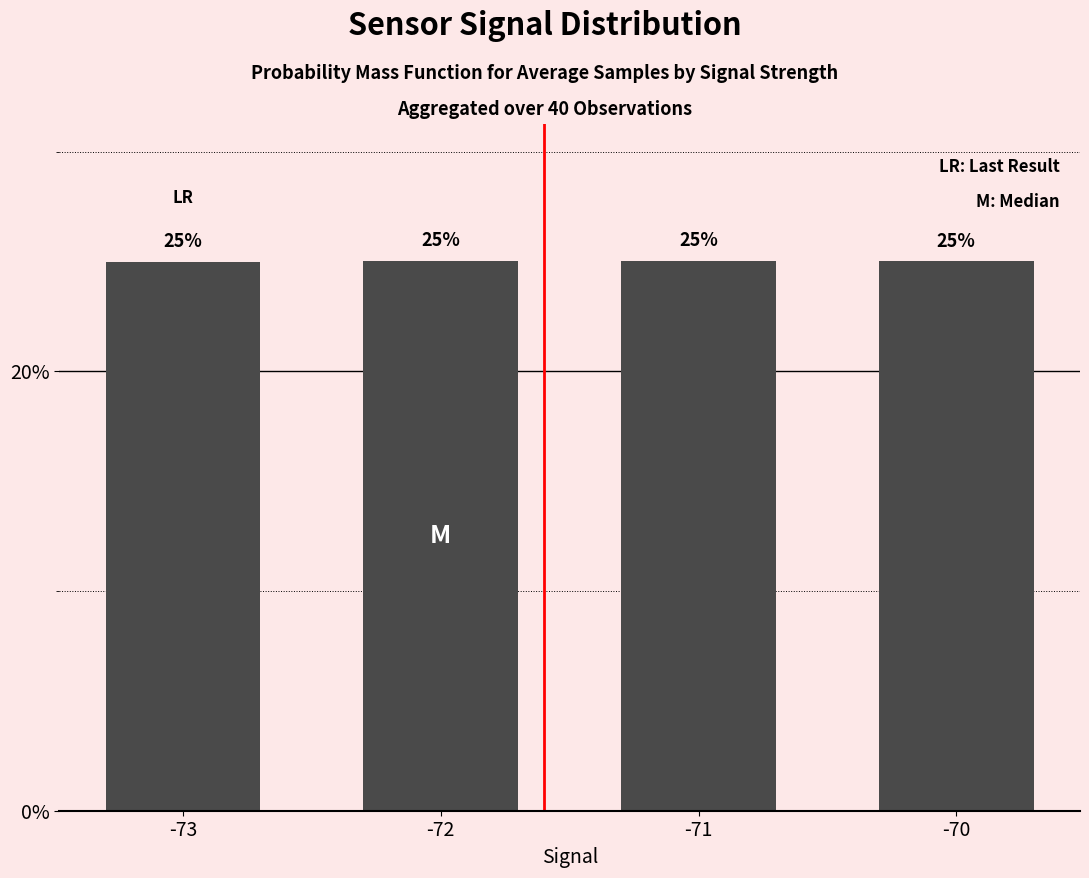

What is the sum of all values?

100.0